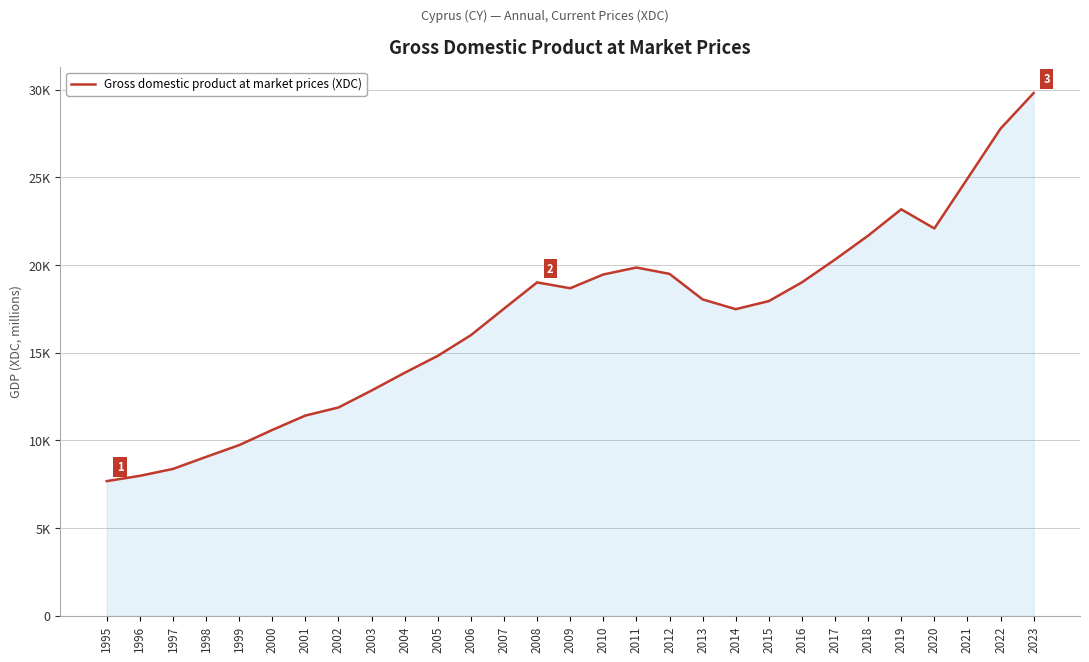

Between 2000 and 2023, which is larger?

2023